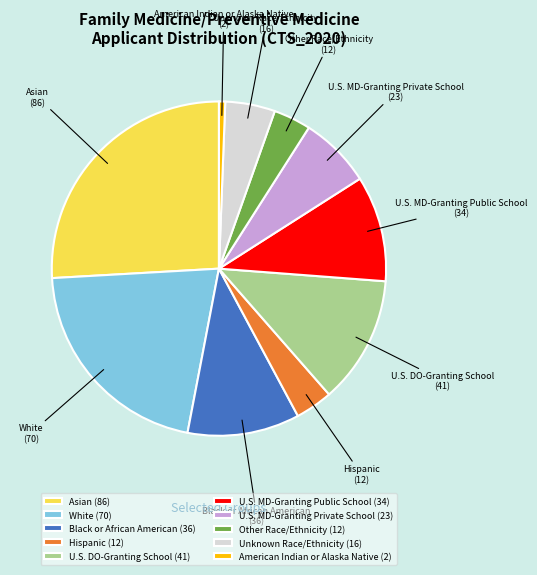

Combined, do U.S. MD-Granting Public School (34) and U.S. MD-Granting Private School (23) account for over 50%?

No